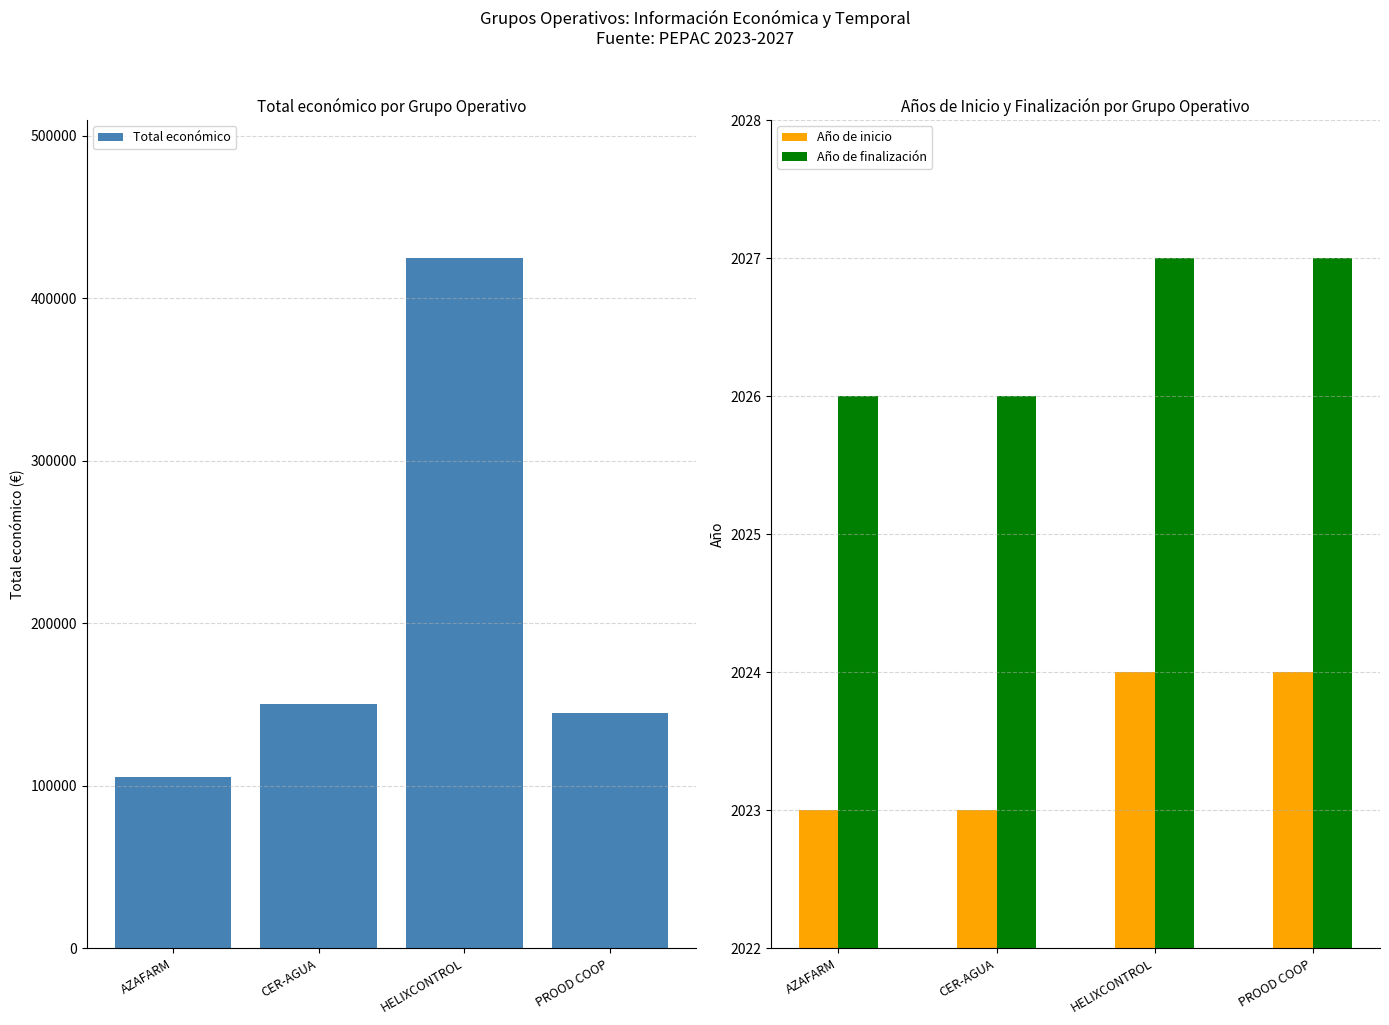

Rank the series by their maximum value, from highest to lowest.

Total económico, Año de finalización, Año de inicio